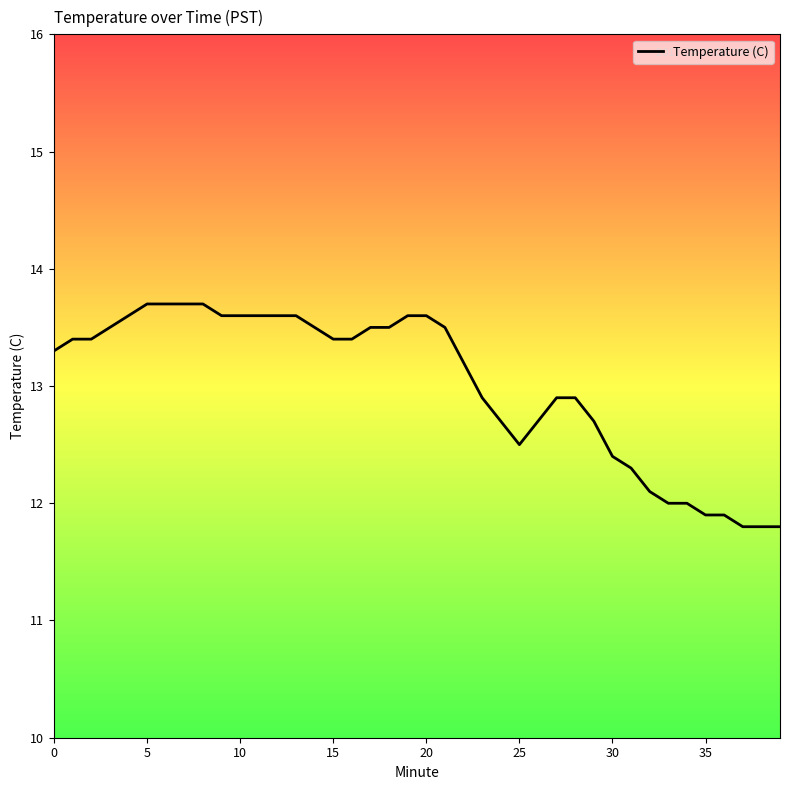

What is the greatest value displayed?

13.7